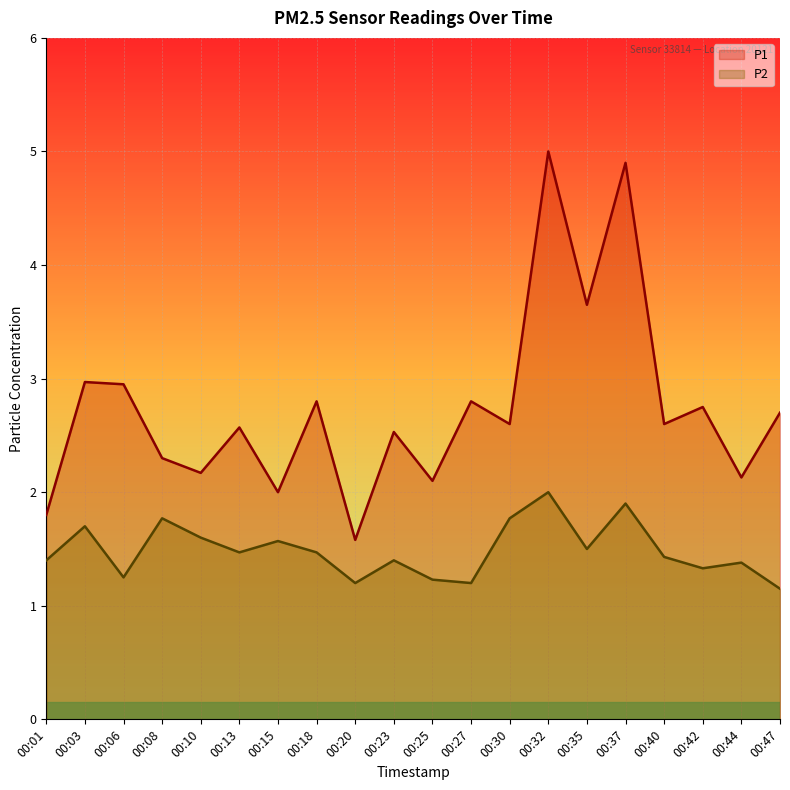

List the series in order of their peak value, highest first.

P1, P2